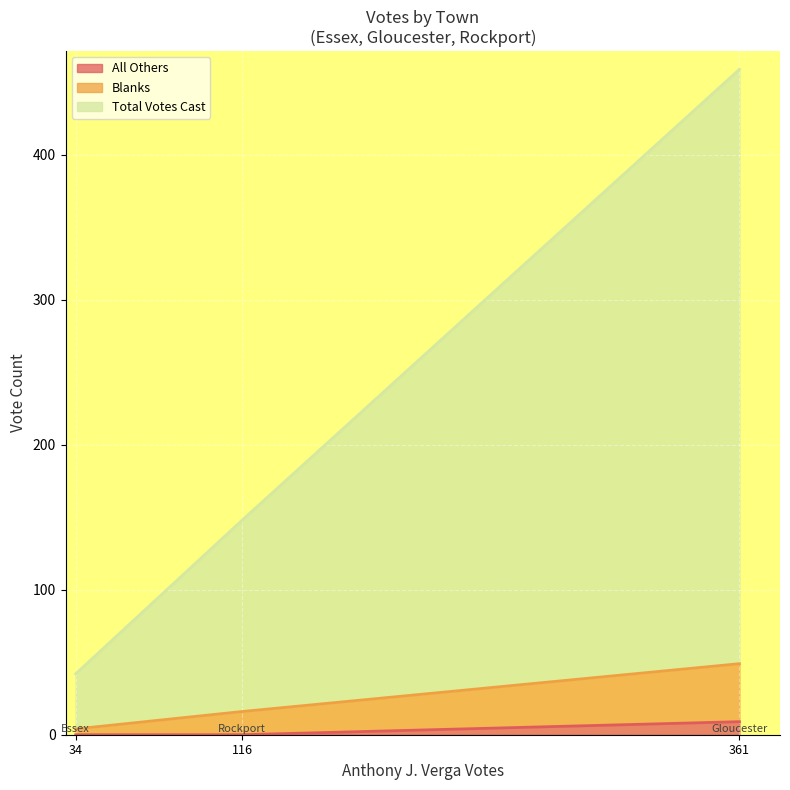

What position from the right is Essex?

3